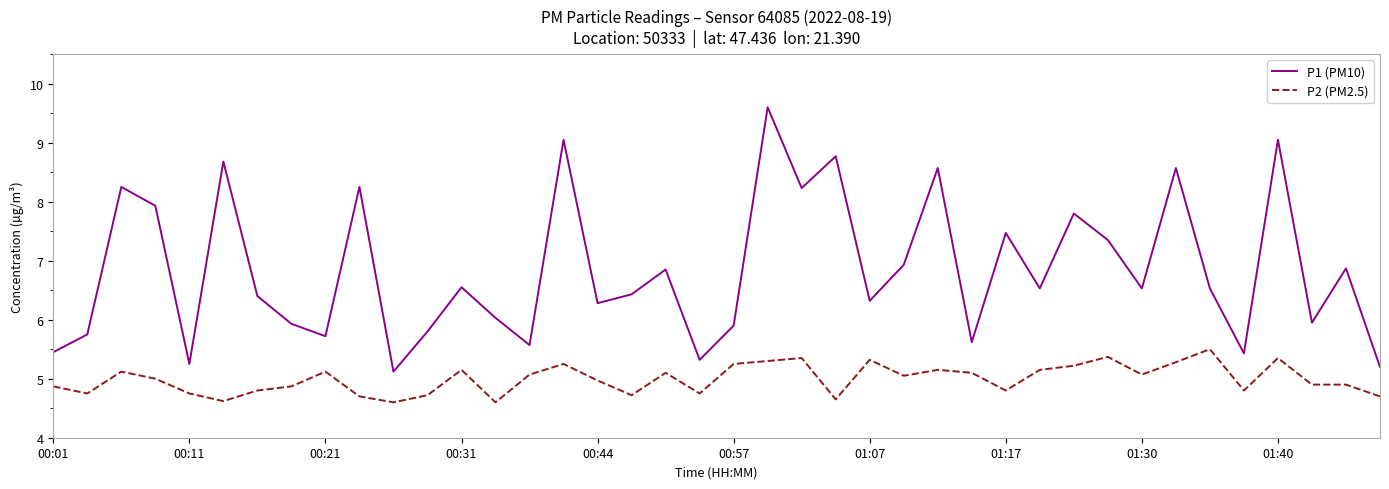

At how many categories does at least one series exceed 7?

14